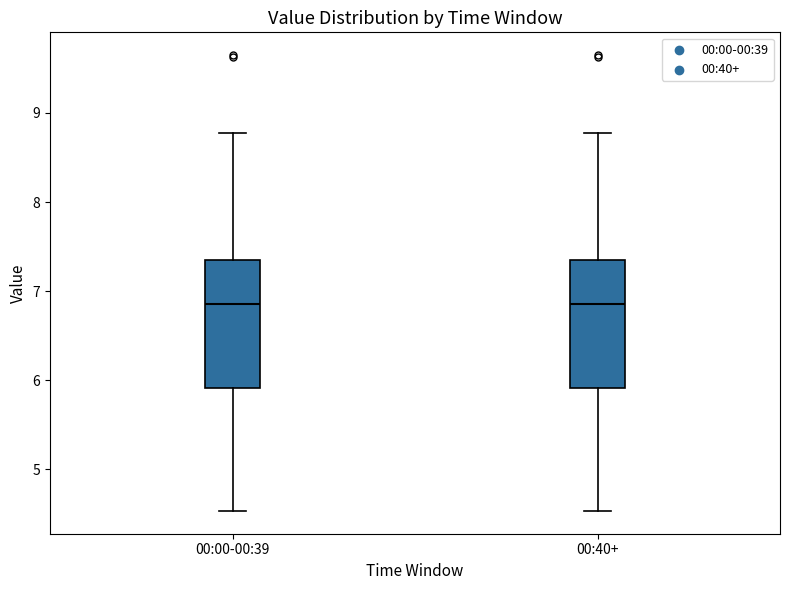

Reading left to right, transcribe this box plot: for each box, give where its median line is, the range the box spans, and where its two whiskers end, as read against the y-axis. The values are not printed on the chart, so give them approximately, as read against the axis.

00:00-00:39: median 6.9, box 5.9 to 7.4, whiskers 4.5 to 8.8
00:40+: median 6.9, box 5.9 to 7.4, whiskers 4.5 to 8.8